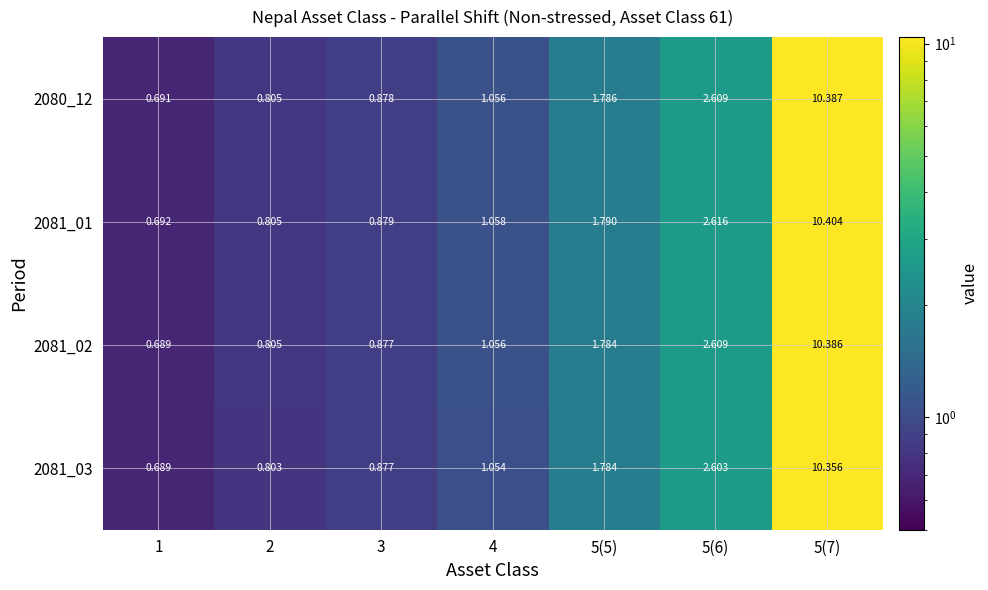

Is the value of 2080_12 at 5(5) greater than the value of 2081_01 at 5(5)?

No